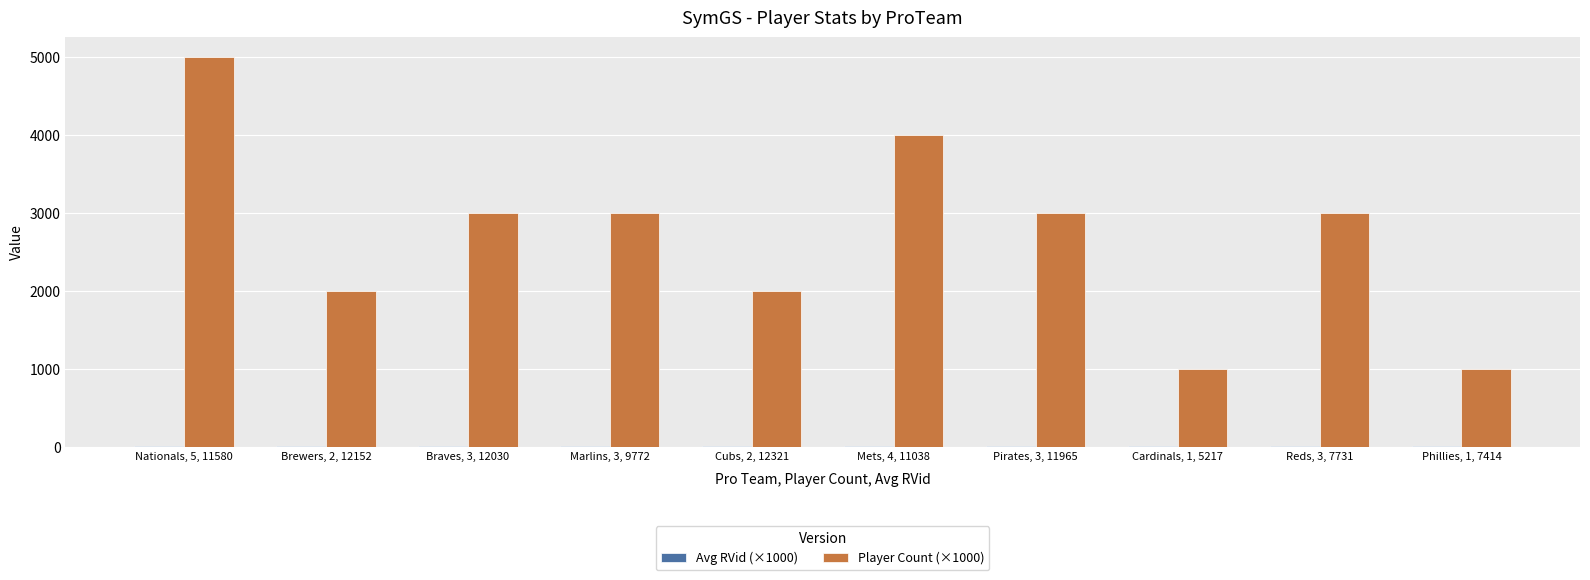

Is it true that Player Count (×1000) equals 1000.0 at Phillies, 1, 7414?

True